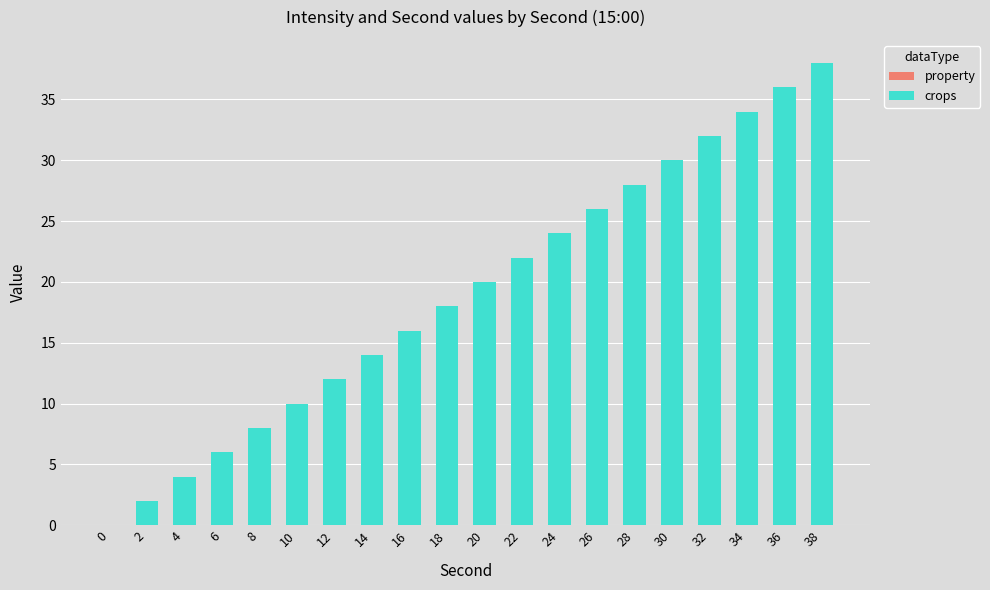

What is the sum of all values?

380